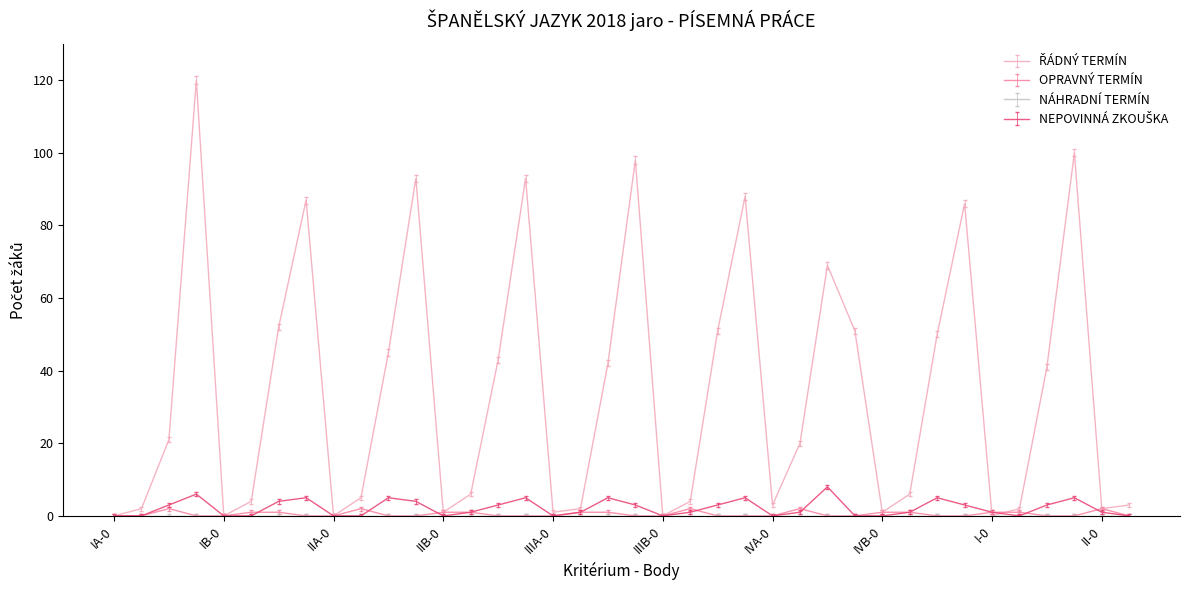

What is the maximum value shown in the chart?

120